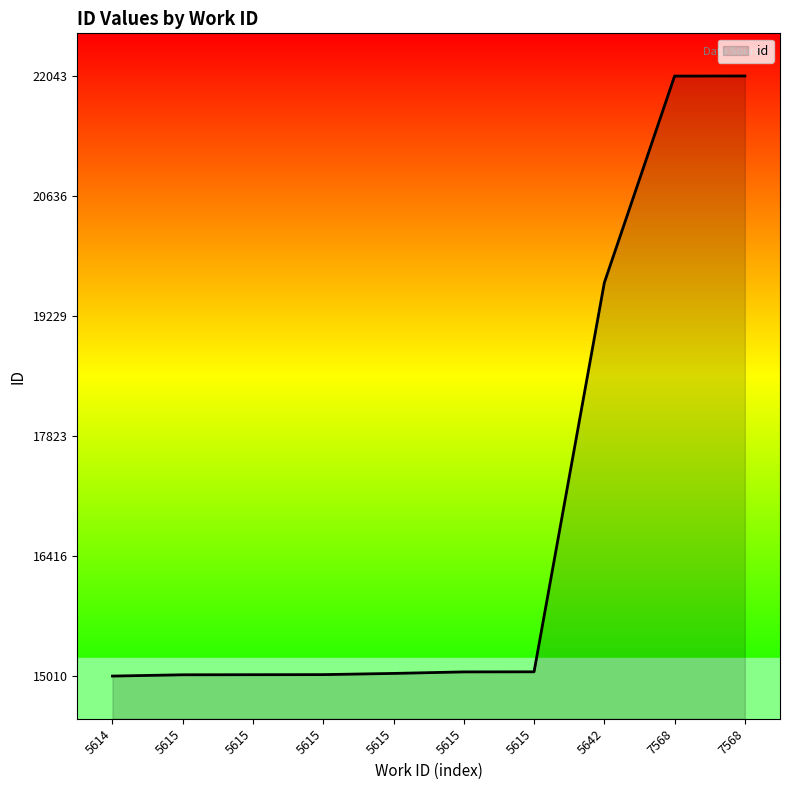

Does the chart display data point markers on the line(s)?

No